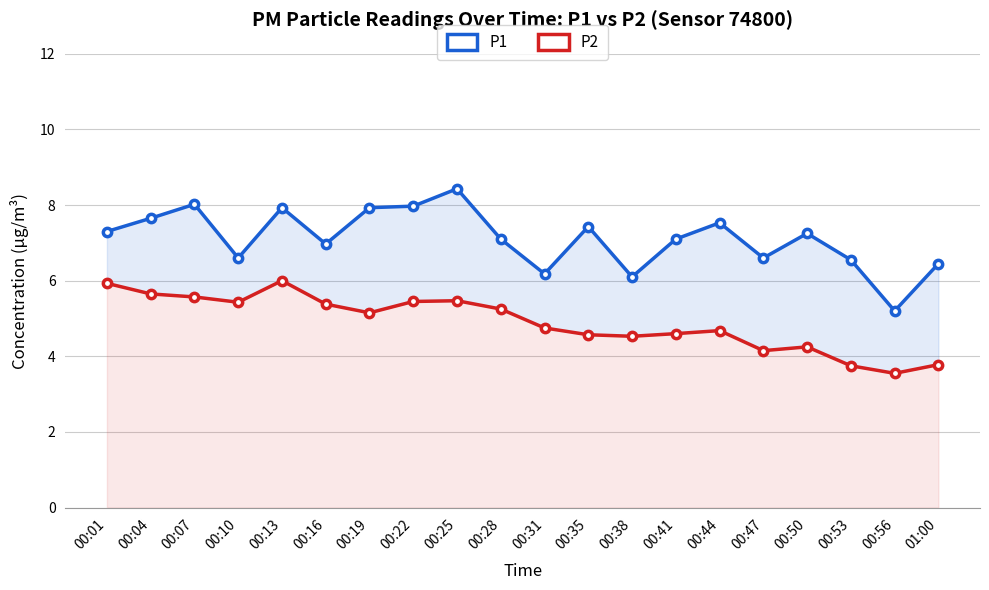

Is the value of P1 at 00:31 greater than the value of P2 at 00:41?

Yes